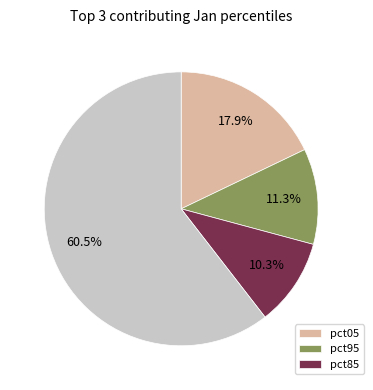

Does any single category account for the majority?

Yes